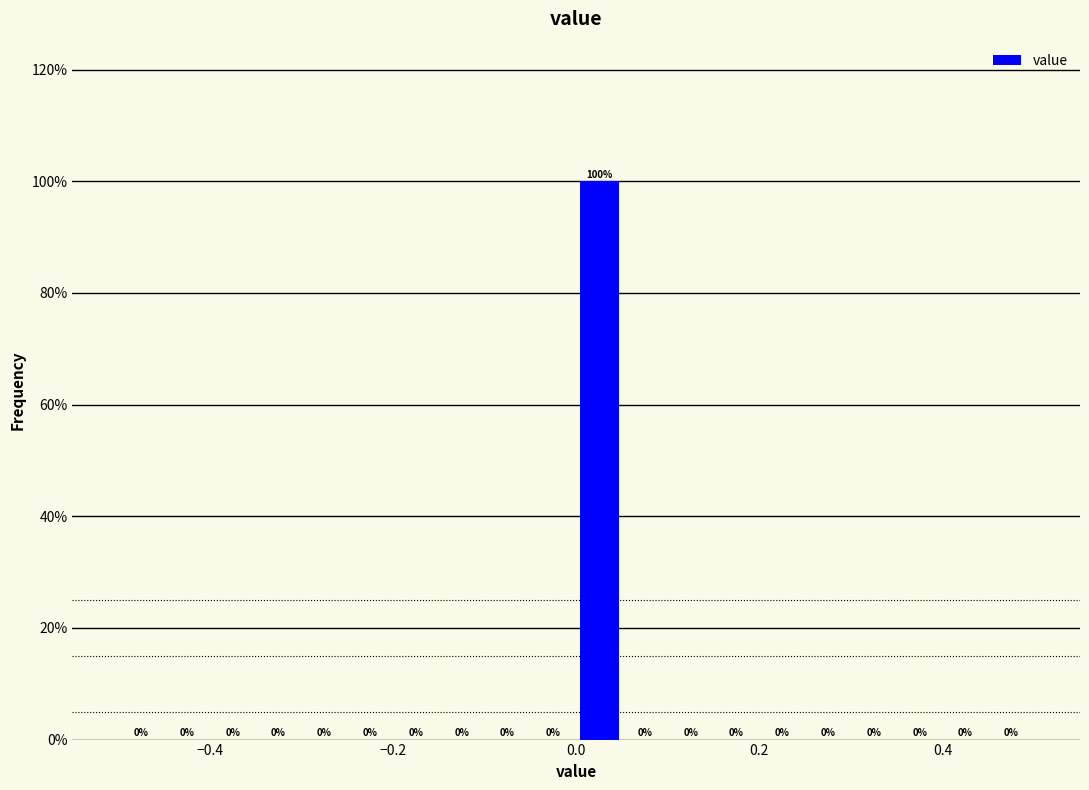

Around what value on the x-axis is the tallest bar? Give the approximate position of its centre, as read against the axis.

0.02